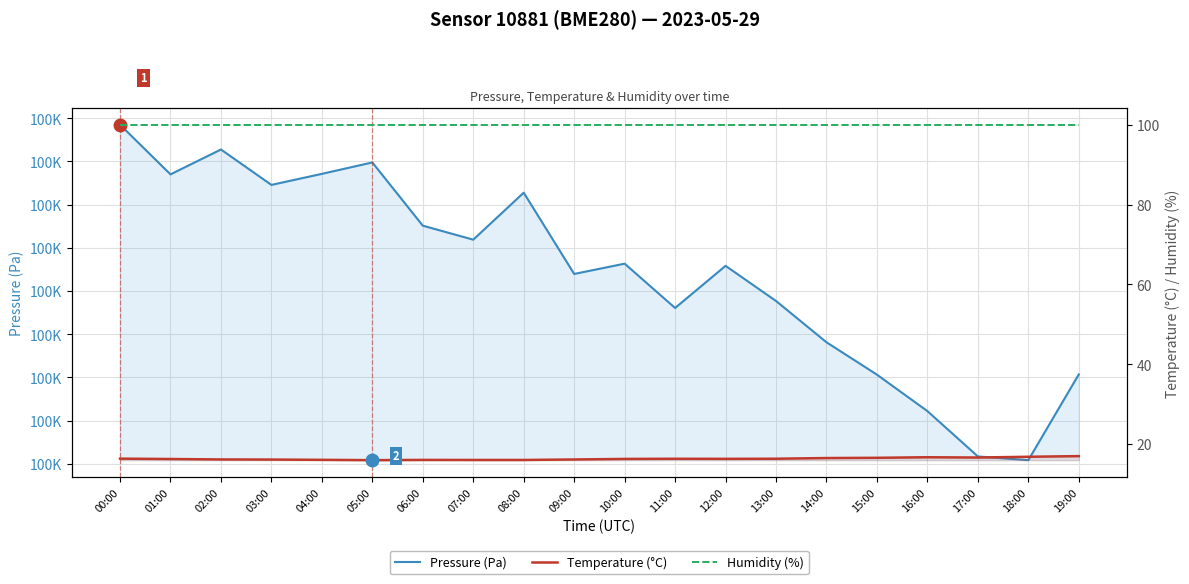

What position from the right is 17:00?

3